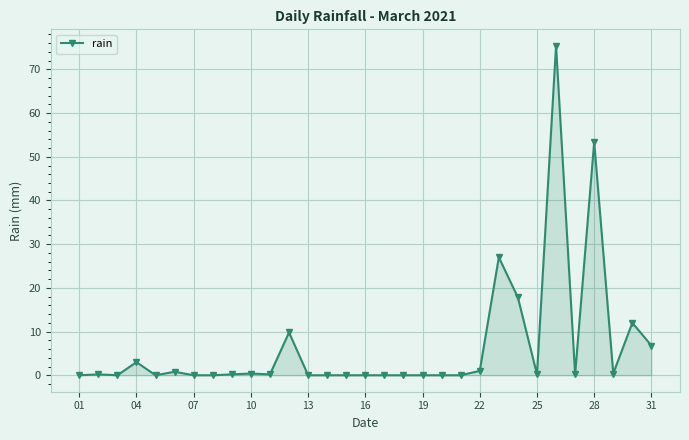

True or false: the data has more than 0 interior local peaks.

True